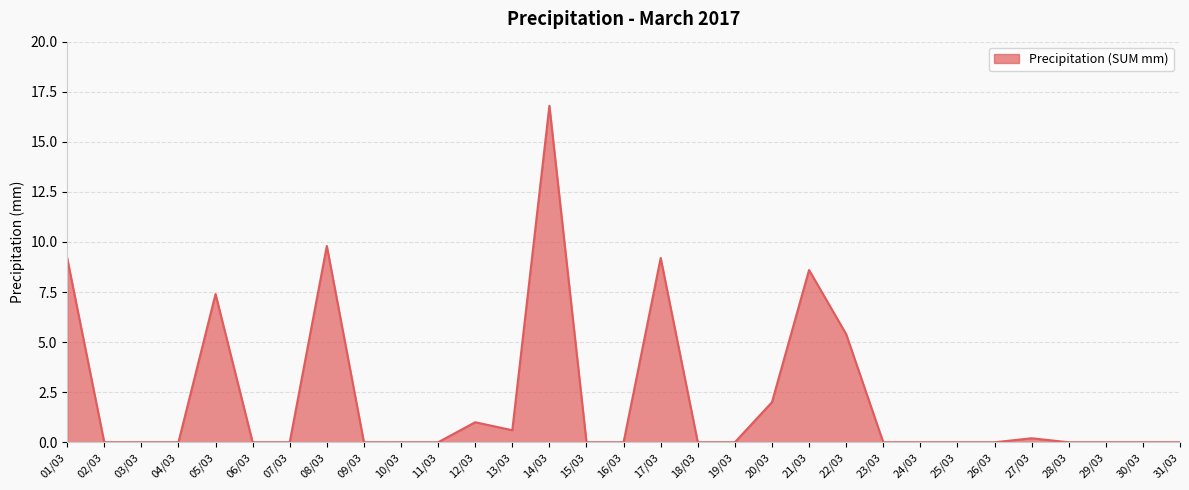

The chart shows a value of 0.0 at 04/03. True or false?

True